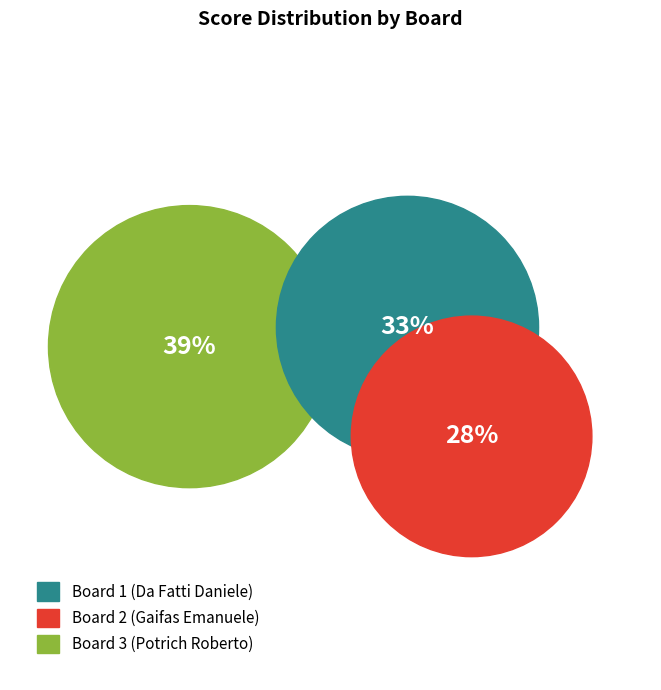

How many slices are in this pie chart?

3